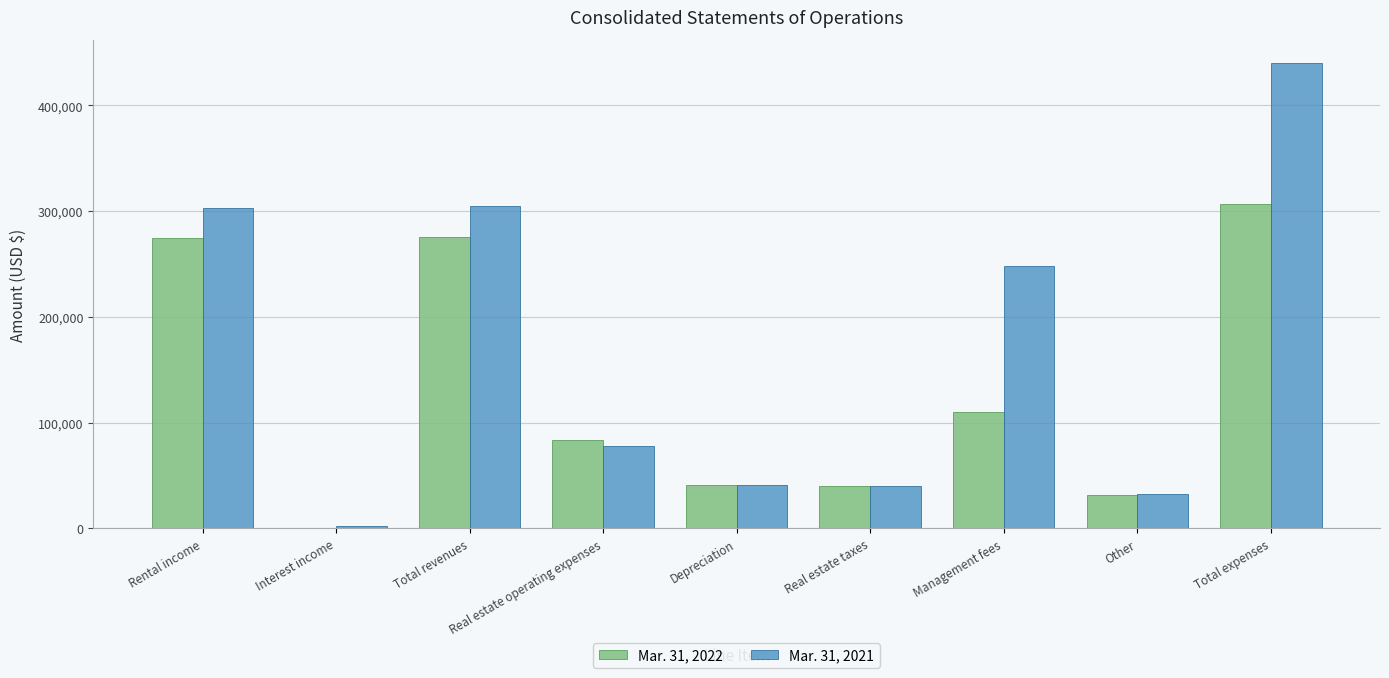

What is the greatest value displayed?

440062